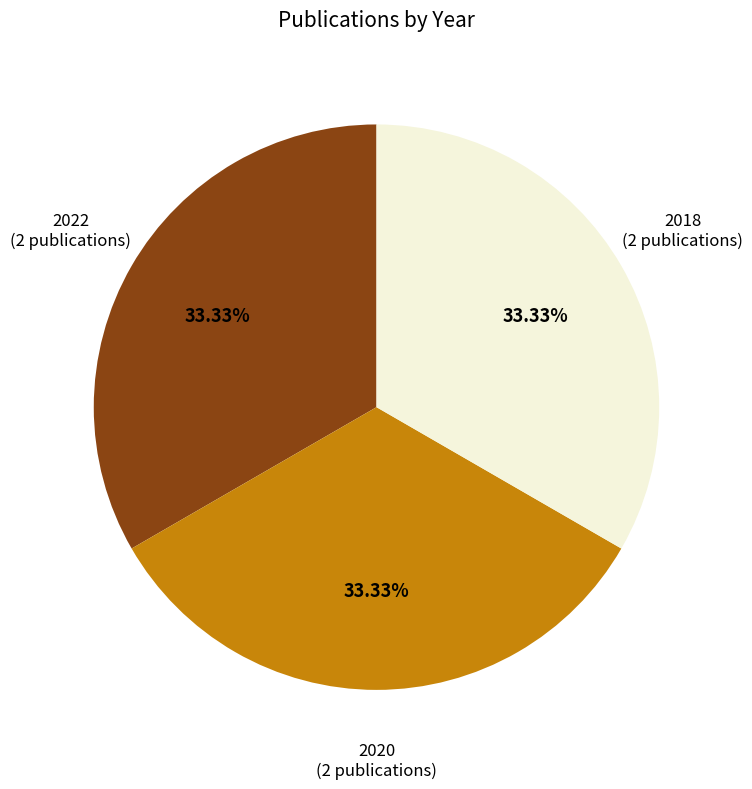

Is there any slice that represents more than half of the pie?

No